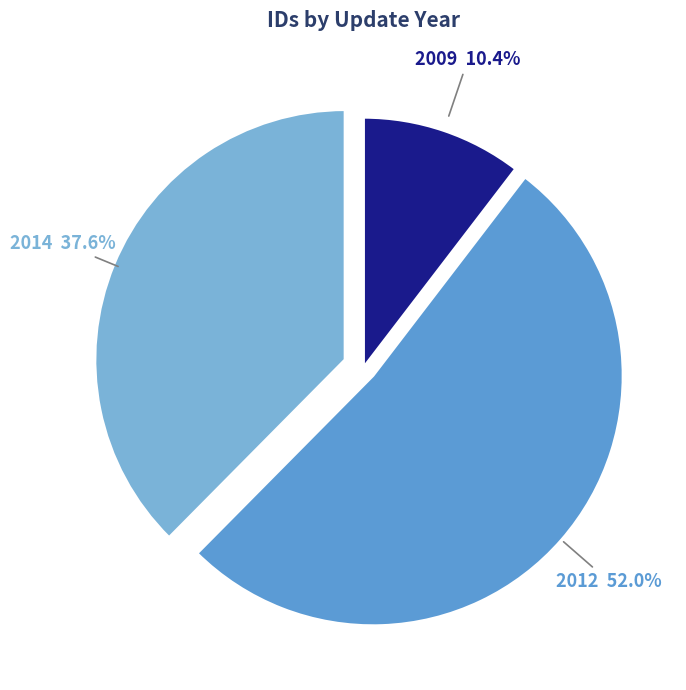

Rank the categories by value from lowest to highest.

2009, 2014, 2012